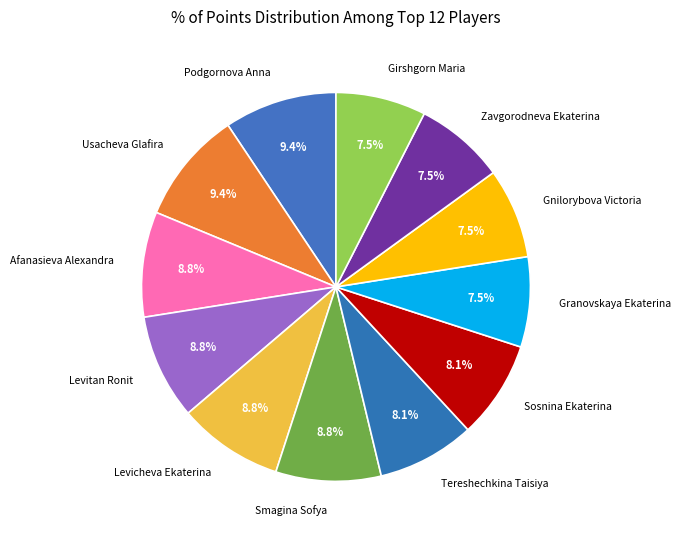

Is Usacheva Glafira the majority of the pie?

No